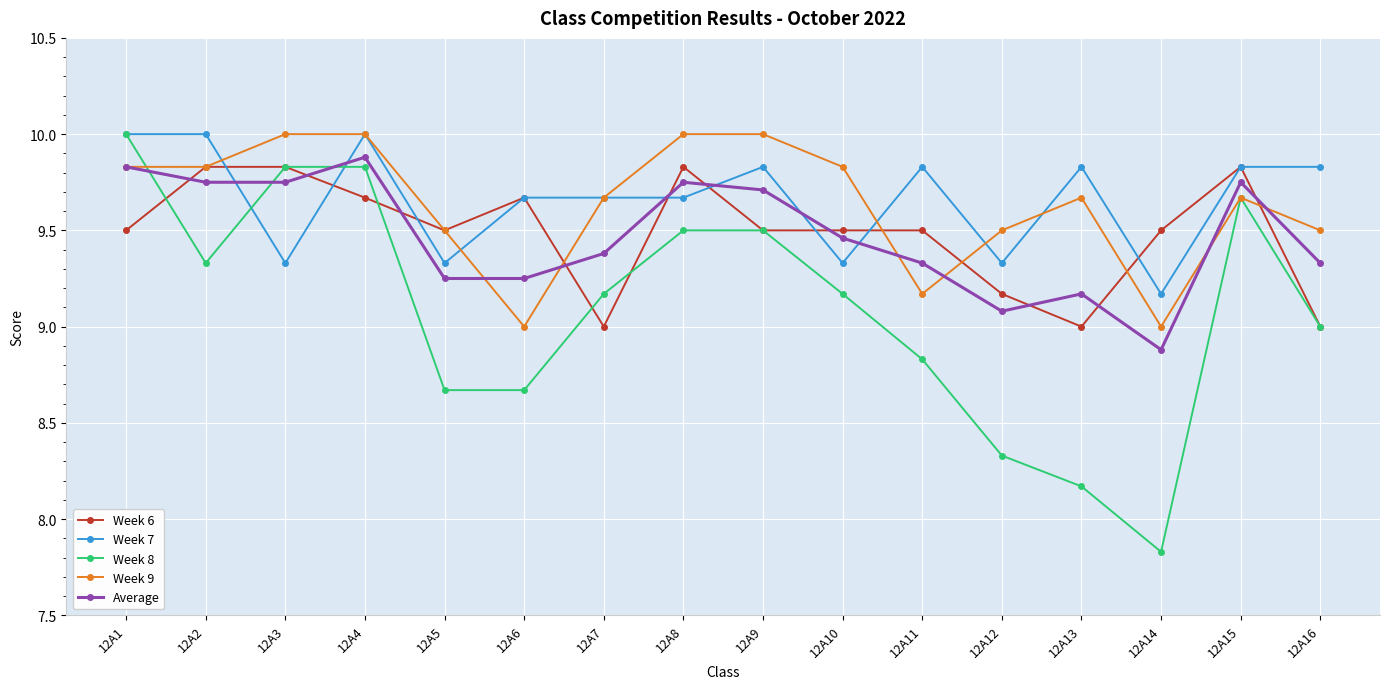

True or false: Average has more than 2 interior local peaks.

True